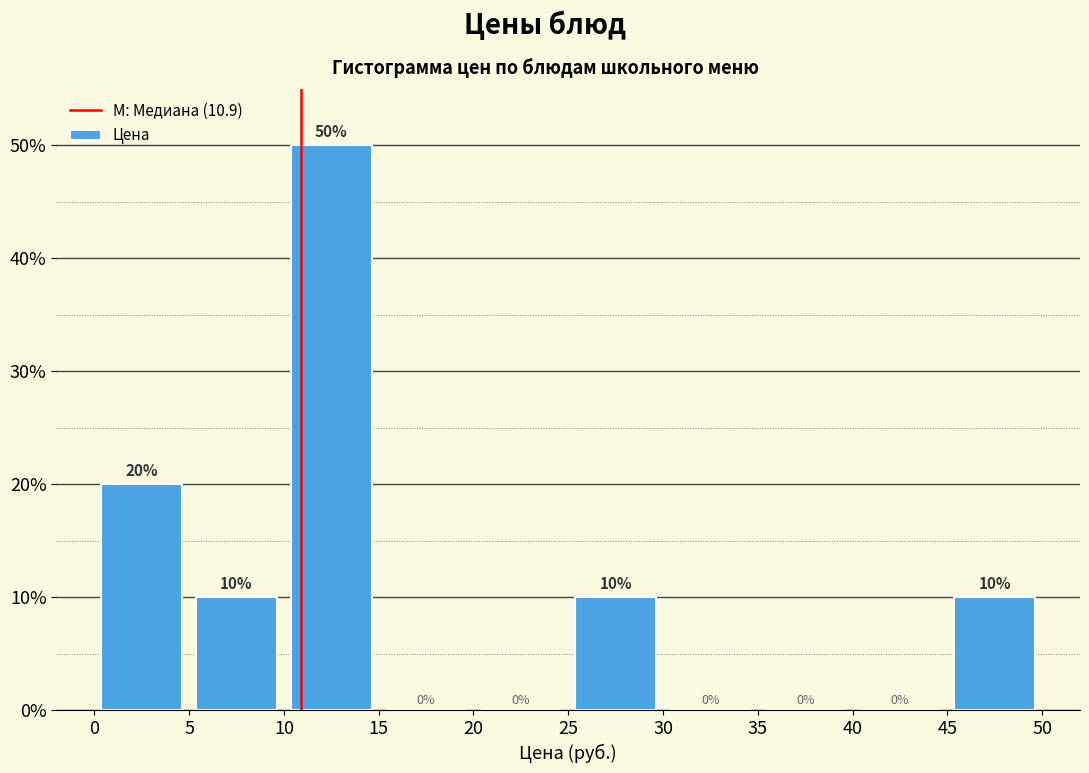

Reading left to right, list every bar in this chart as the range it spans on the x-axis followed by its height.

0 to 5: 20
5 to 10: 10
10 to 15: 50
15 to 20: 0
20 to 25: 0
25 to 30: 10
30 to 35: 0
35 to 40: 0
40 to 45: 0
45 to 50: 10